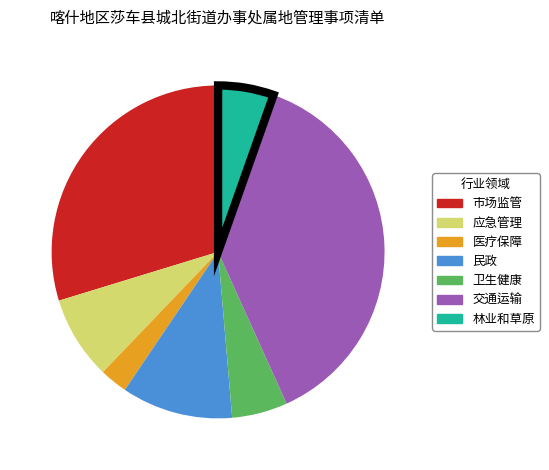

Approximately how many times larger is the value at 应急管理 compared to 市场监管?

0.3